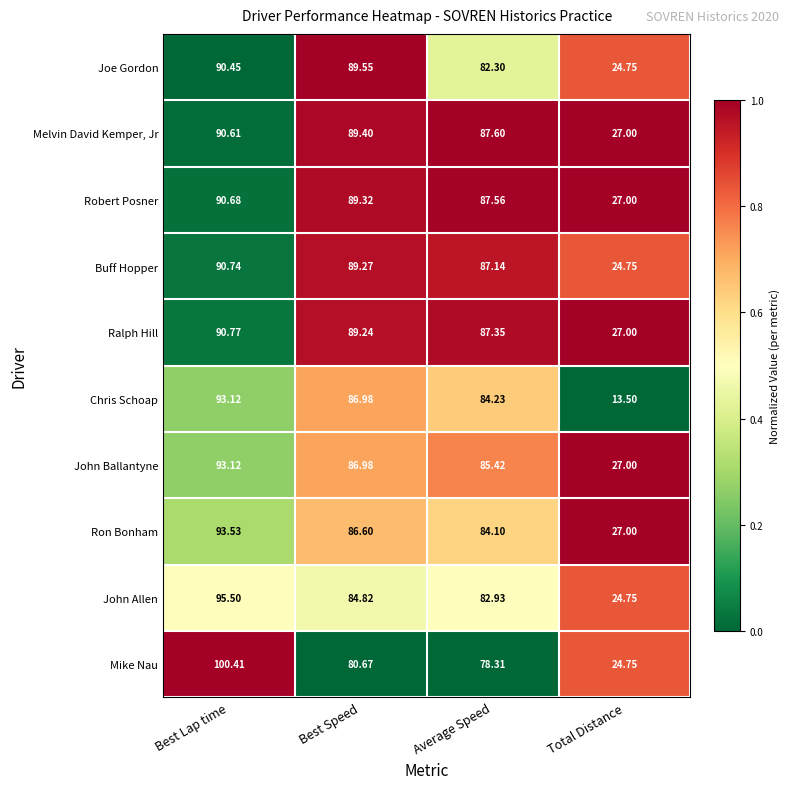

Between Best Lap time and Best Speed, which series saw the biggest shift?

Mike Nau